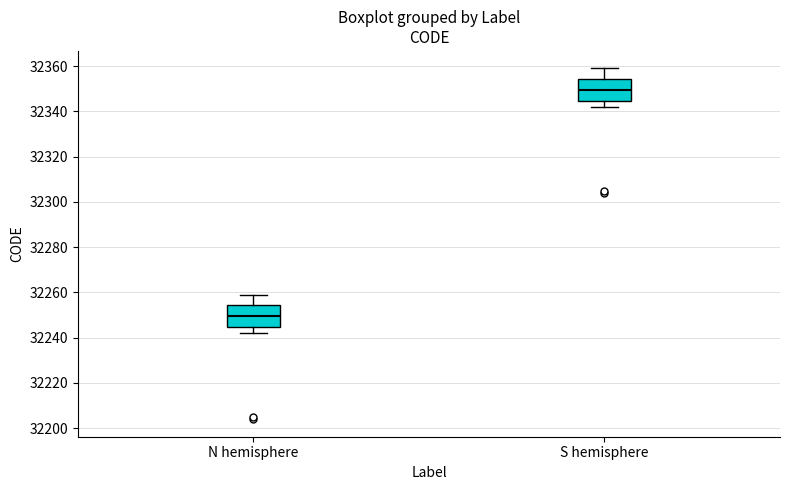

Where does the upper whisker of the box for N hemisphere end on the y-axis? The values are not printed on the chart, so give them approximately, as read against the axis.

32260